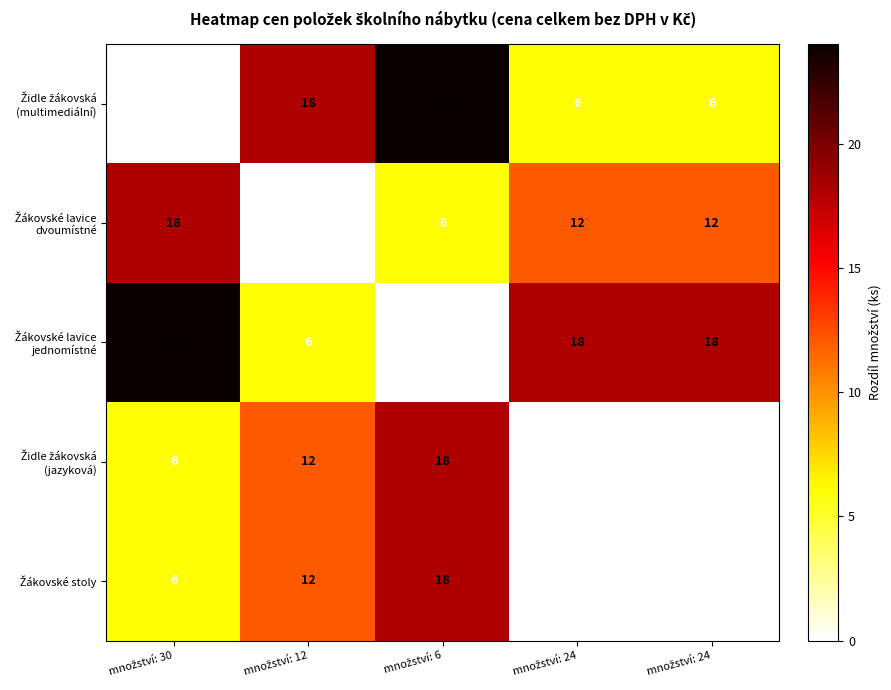

Which category has the lowest value across all series?

množství: 30